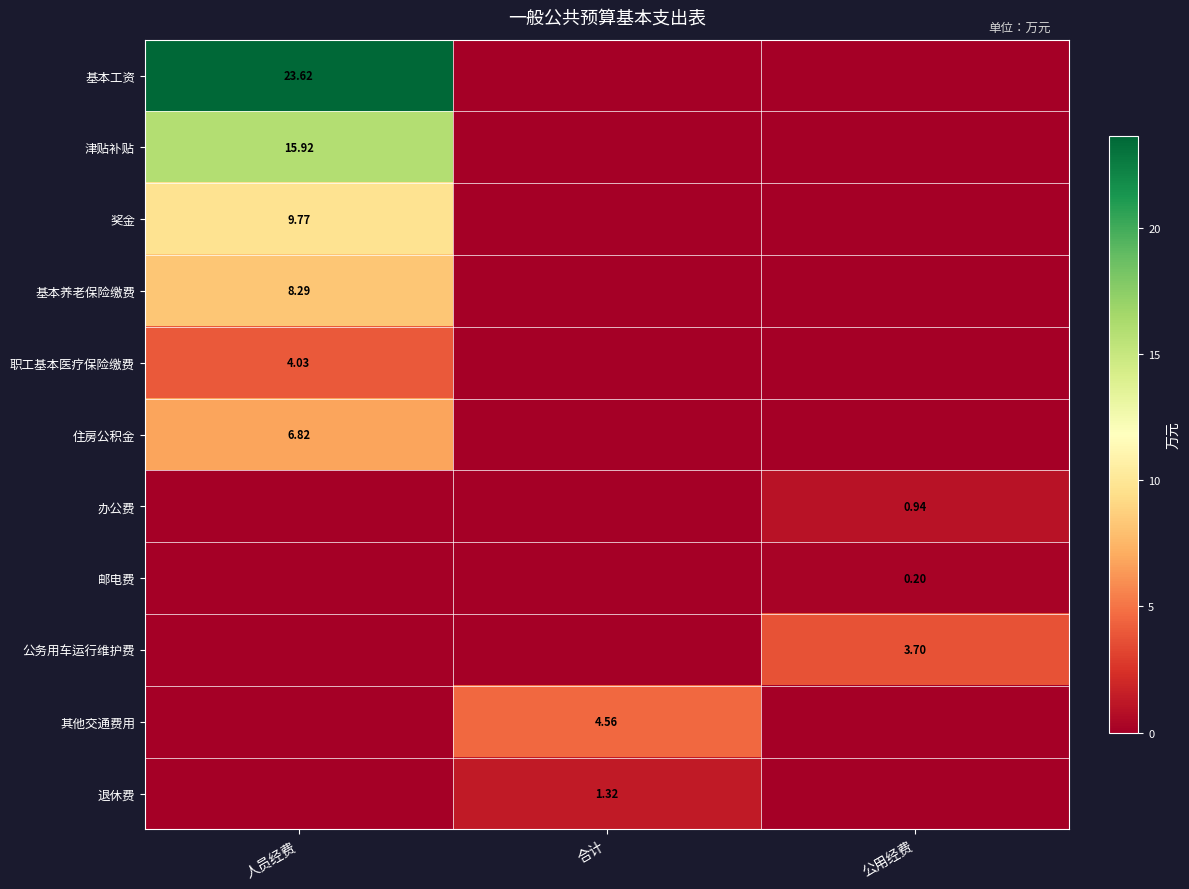

The 职工基本医疗保险缴费 series shows 0.0 at 合计. True or false?

True